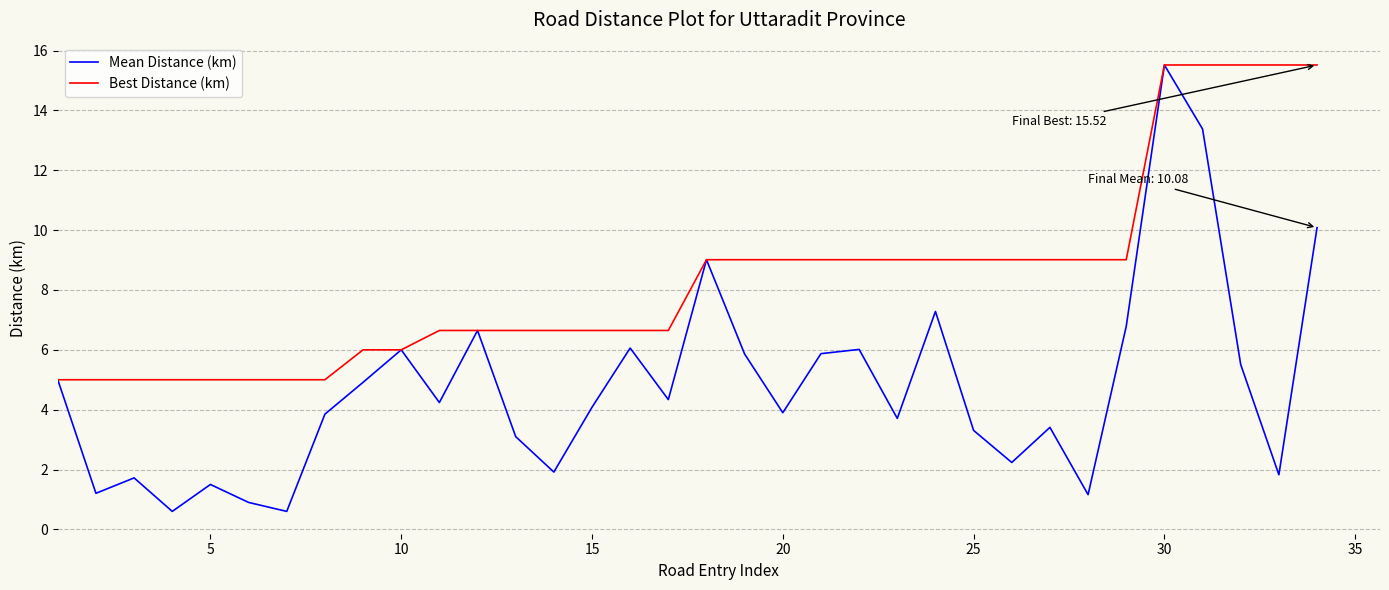

Rank the series by their average value, from highest to lowest.

Best Distance (km), Mean Distance (km)